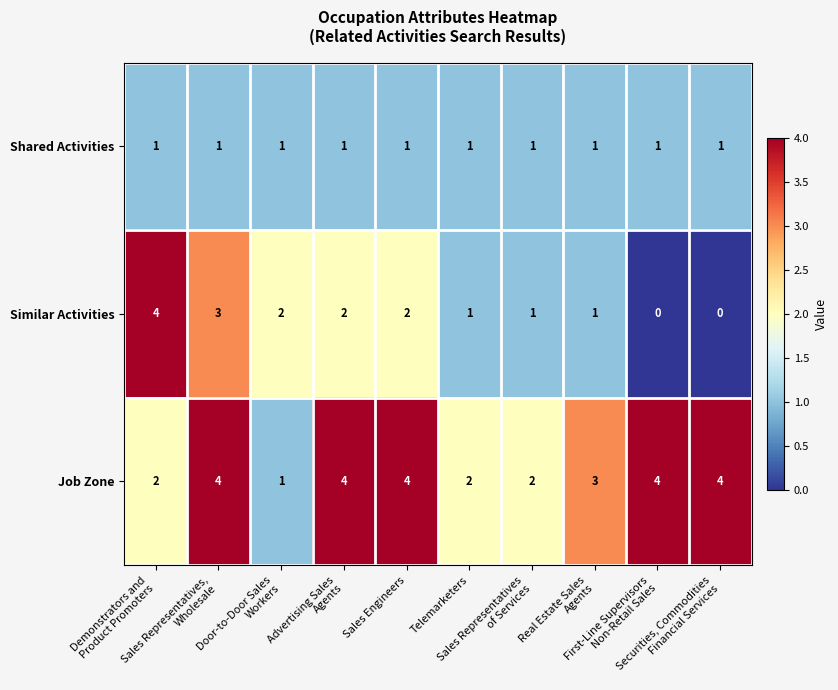

What is the difference between the maximum and minimum values in the Job Zone series?

3